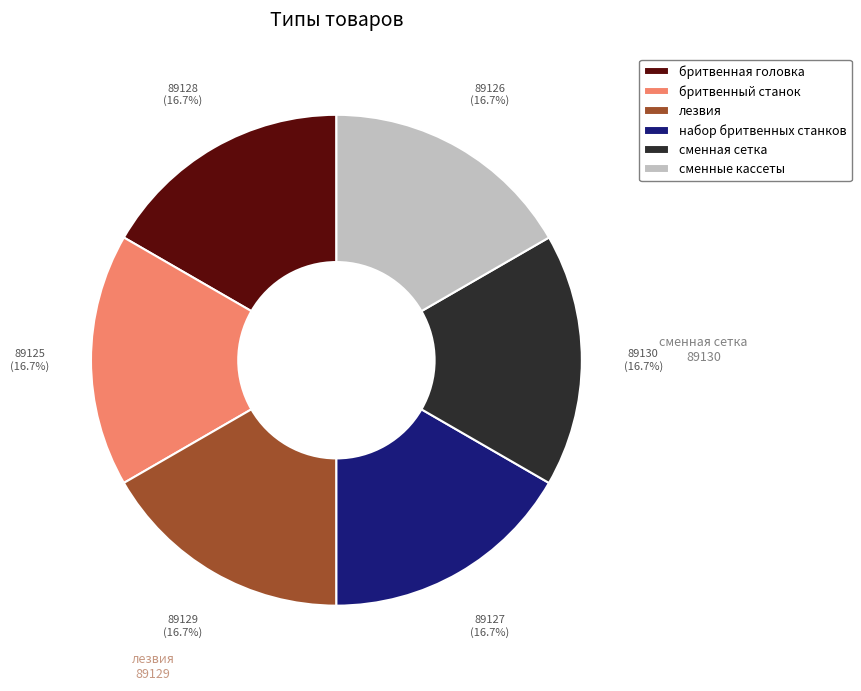

Is the sum of лезвия and бритвенный станок greater than half?

No